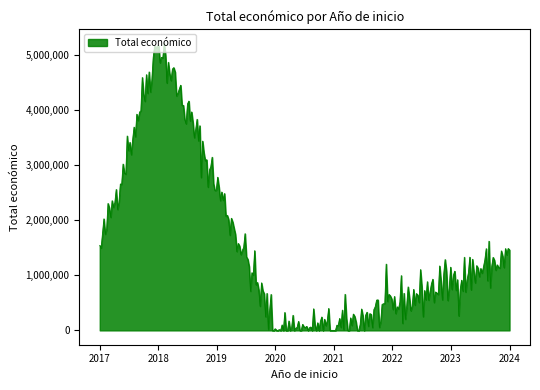

What is the maximum value shown in the chart?

5201152.1